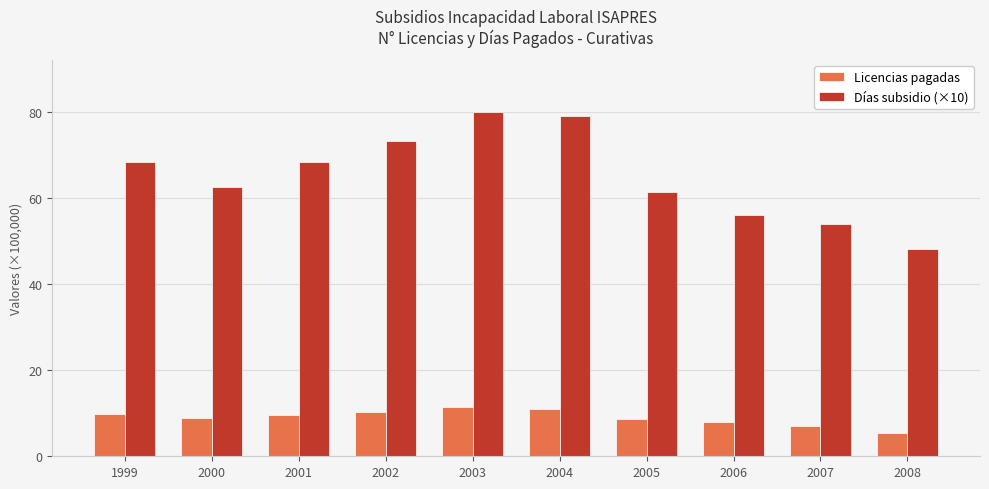

Is it true that Días subsidio (×10) equals 45.0 at 2001?

False